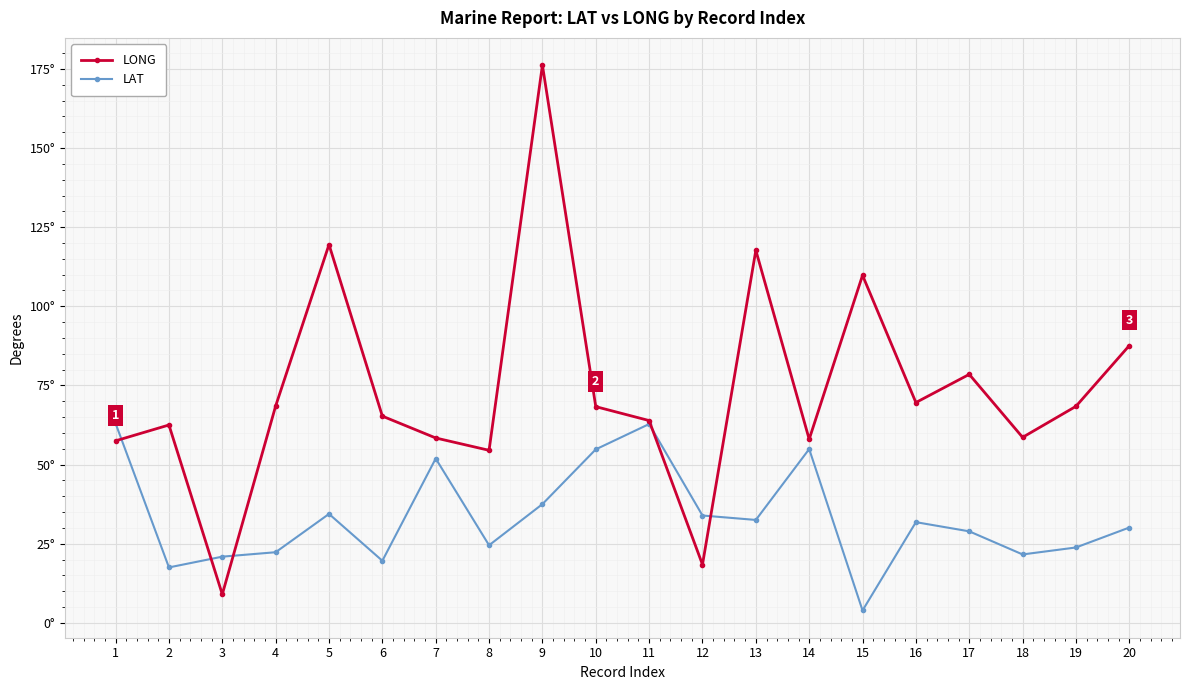

What is the value of the LAT point at the 10th from the left?

54.8